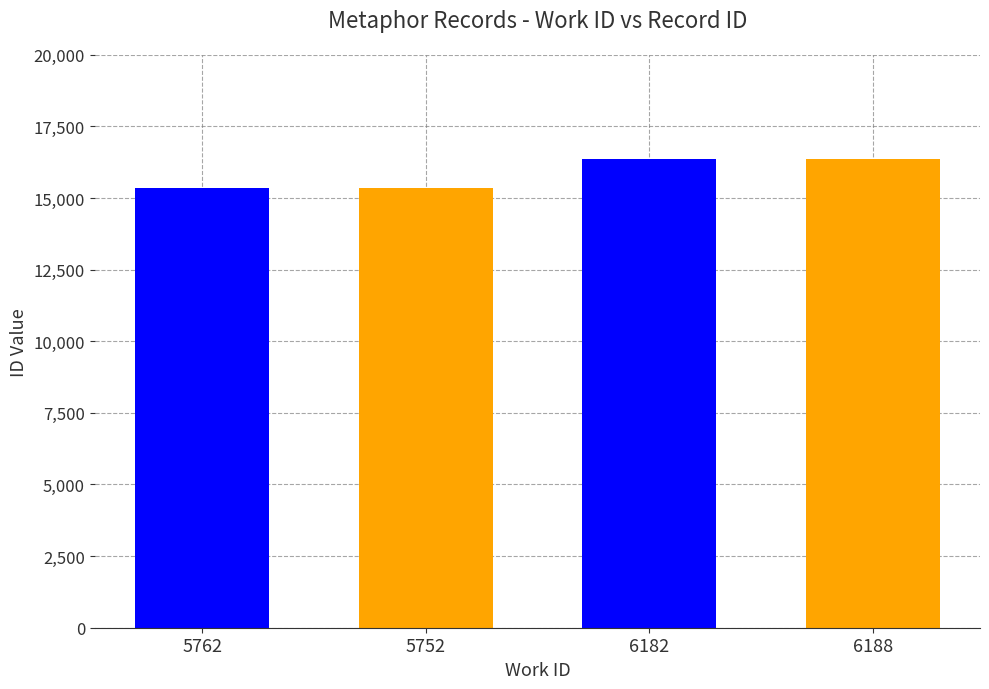

Where is the data nearest to the value 15857?

6182